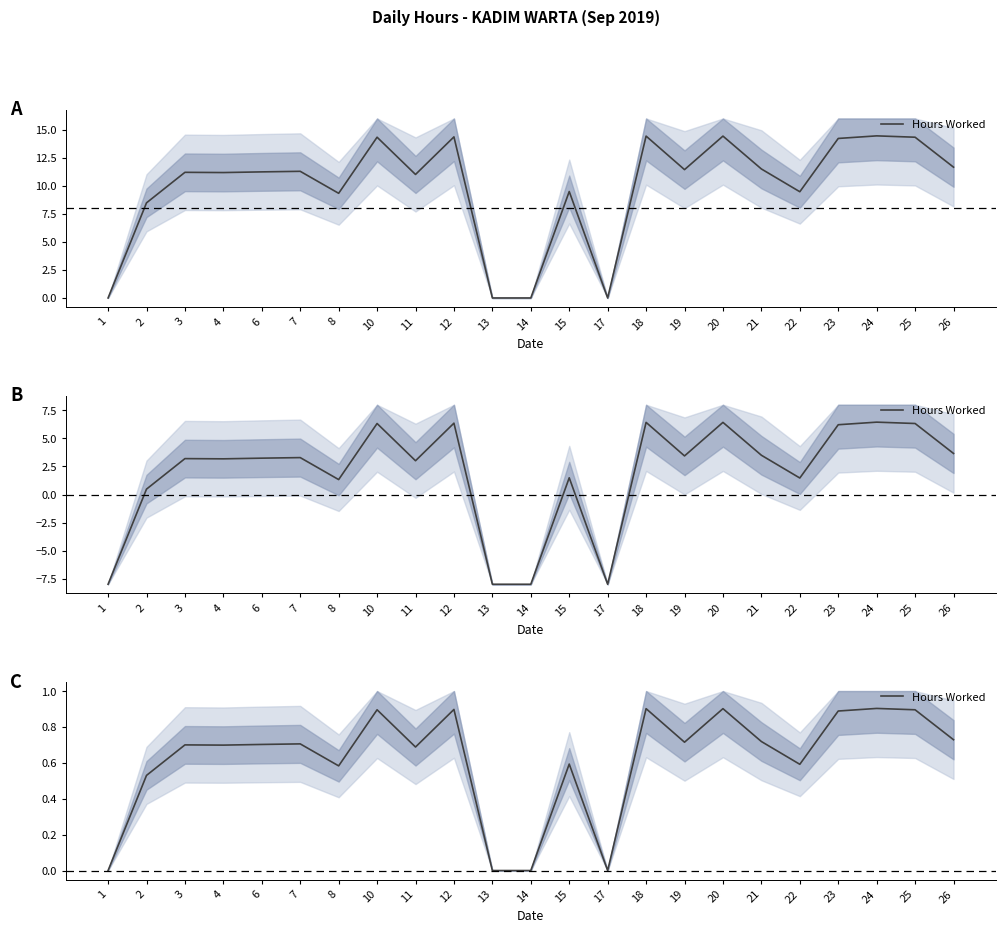

How many lines are shown in the chart?

1